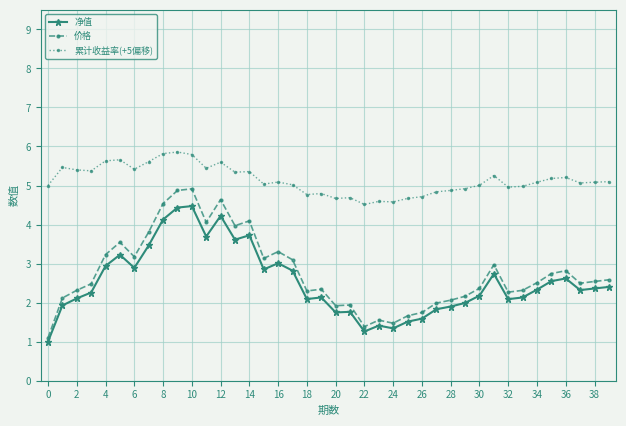

Which series has the largest range (max minus min)?

价格